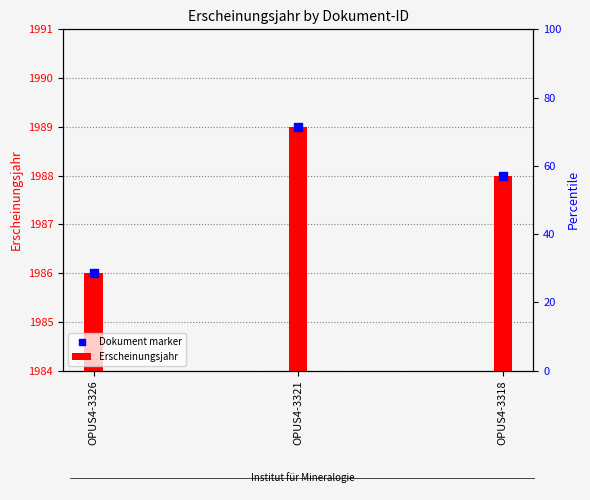

At how many categories does at least one series exceed 1986?

2